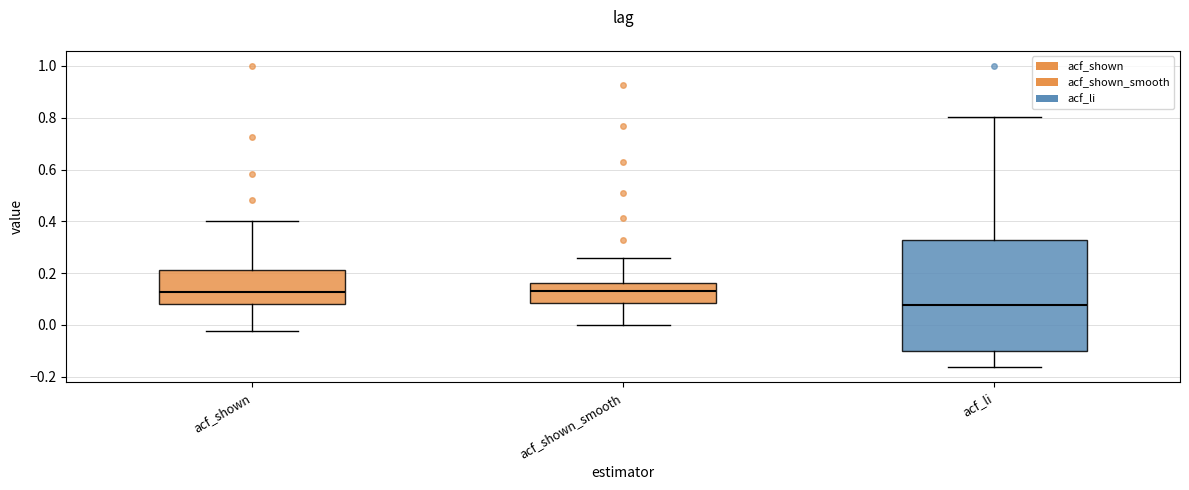

Which box has the lowest median line?

acf_li